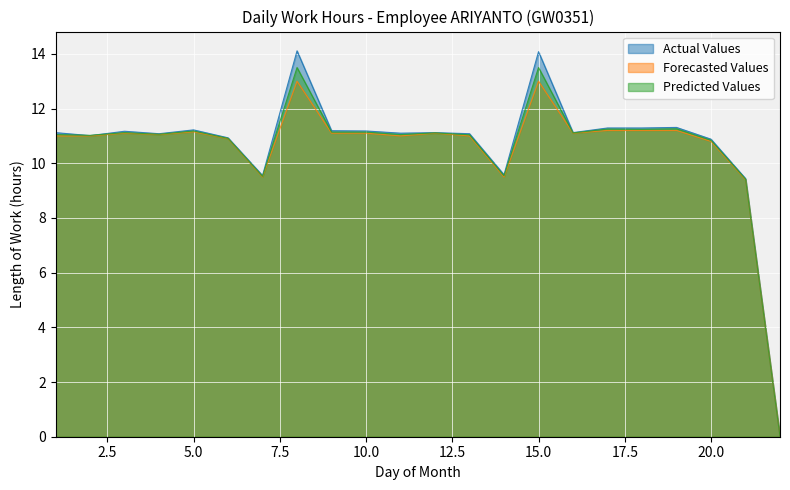

True or false: Predicted Values and Forecasted Values cross at least once.

False